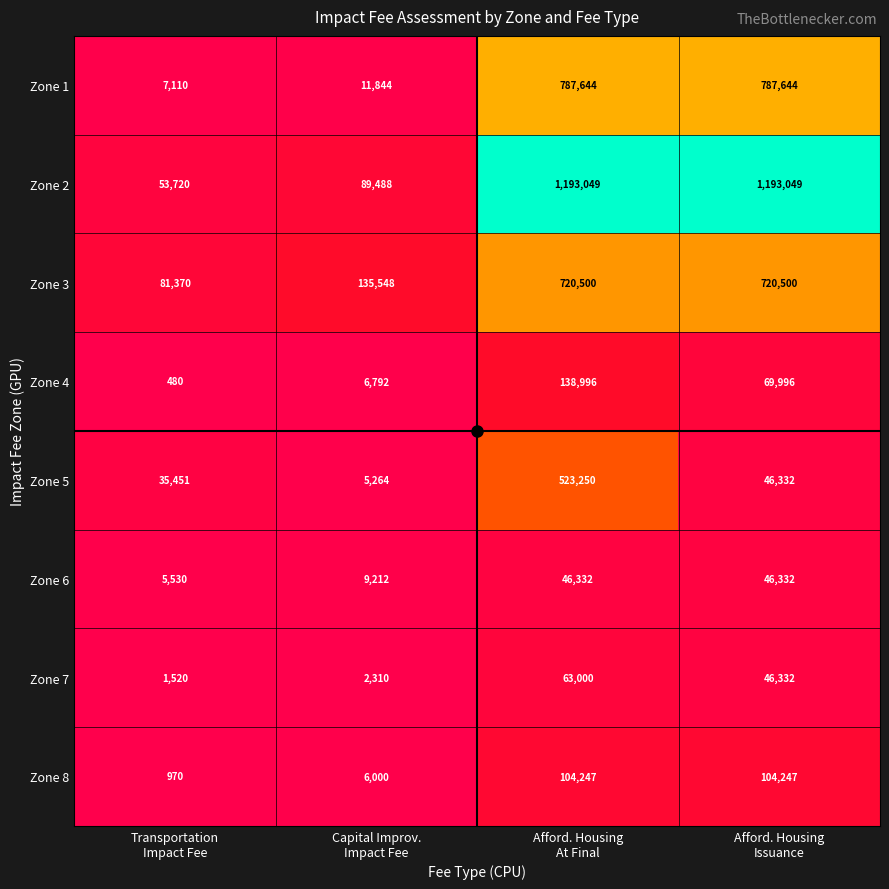

Rank the series at Transportation
Impact Fee from lowest to highest value.

Zone 4, Zone 8, Zone 7, Zone 6, Zone 1, Zone 5, Zone 2, Zone 3